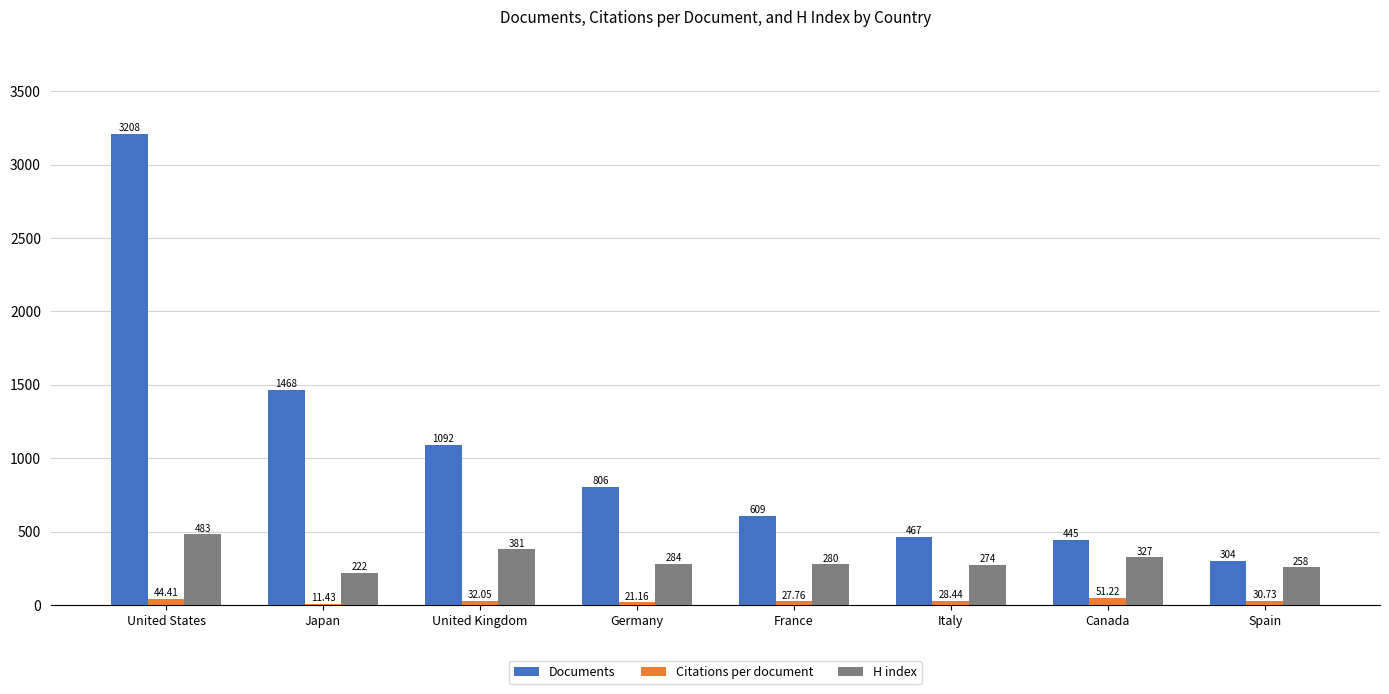

At which label is Citations per document closest to 31?

Spain